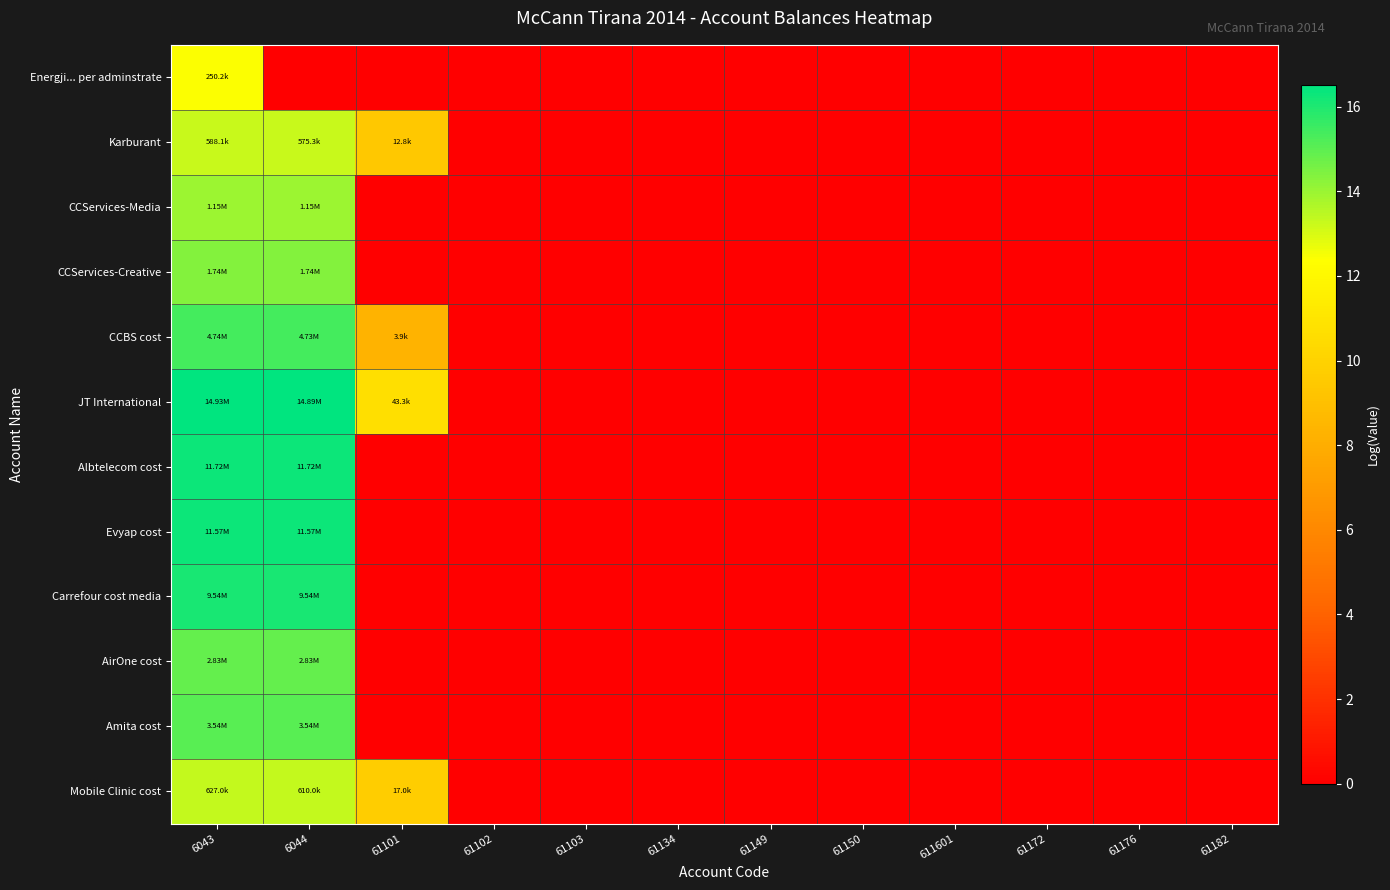

At 61150, list the series in order from smallest to largest.

Energji... per adminstrate, Karburant, CCServices-Media, CCServices-Creative, CCBS cost, JT International, Albtelecom cost, Evyap cost, Carrefour cost media, AirOne cost, Amita cost, Mobile Clinic cost